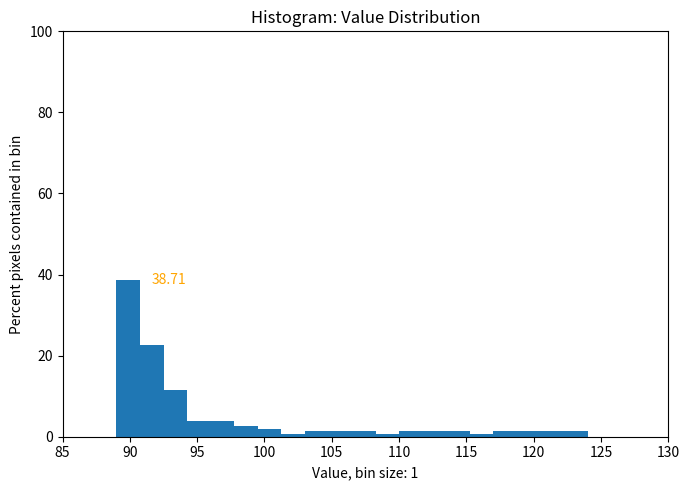

Around what value on the x-axis is the tallest bar? Give the approximate position of its centre, as read against the axis.

90.0